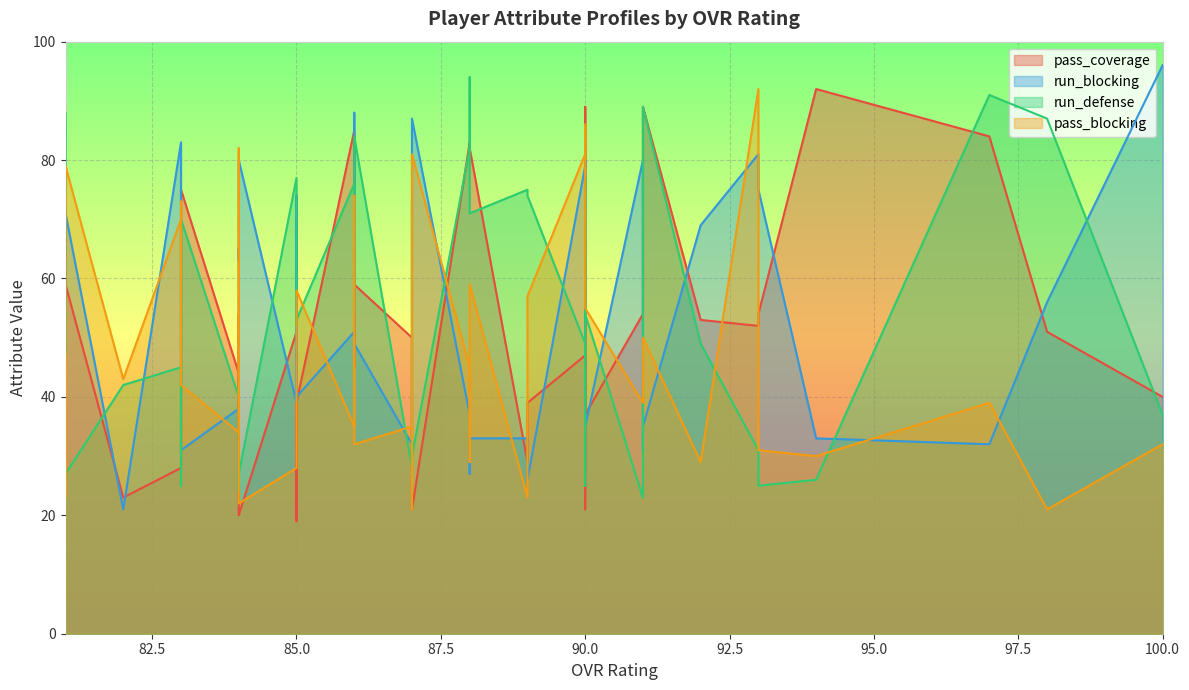

After their last crossing, which series has the higher values: run_blocking or run_defense?

run_blocking